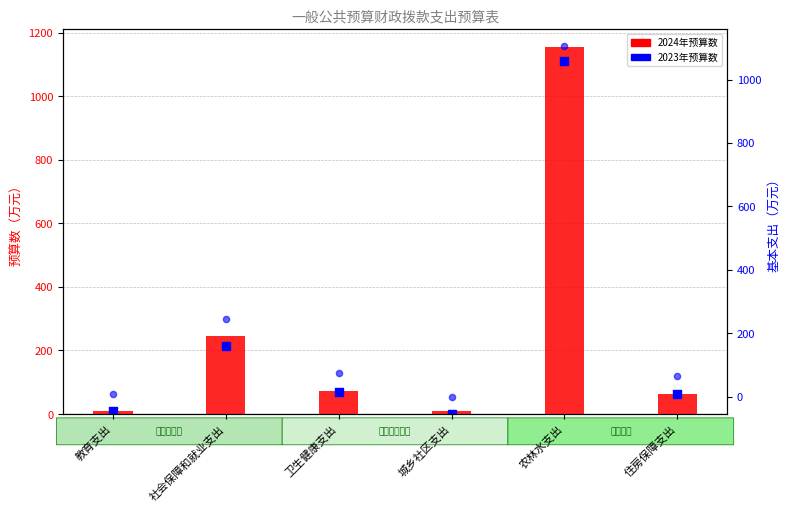

Which series contains the highest Y value?

2024年预算数